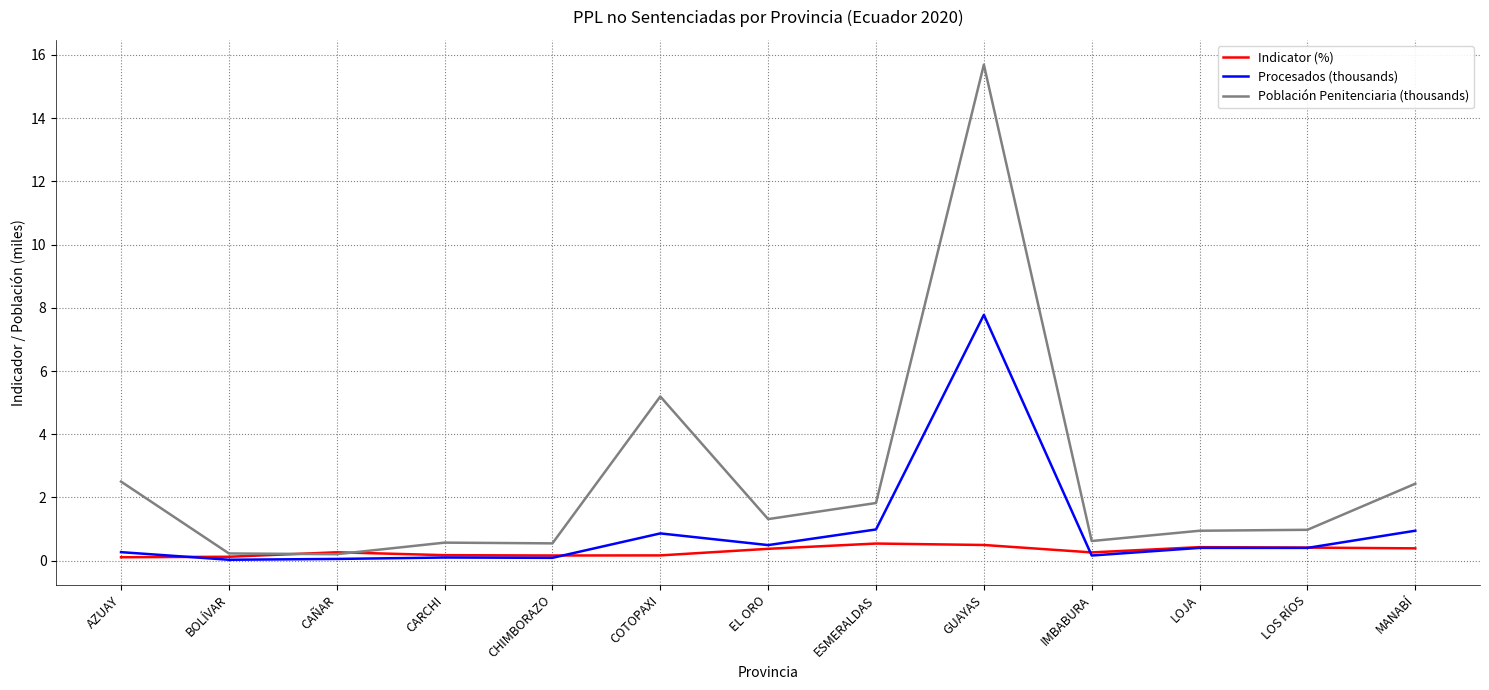

What position from the right is EL ORO?

7